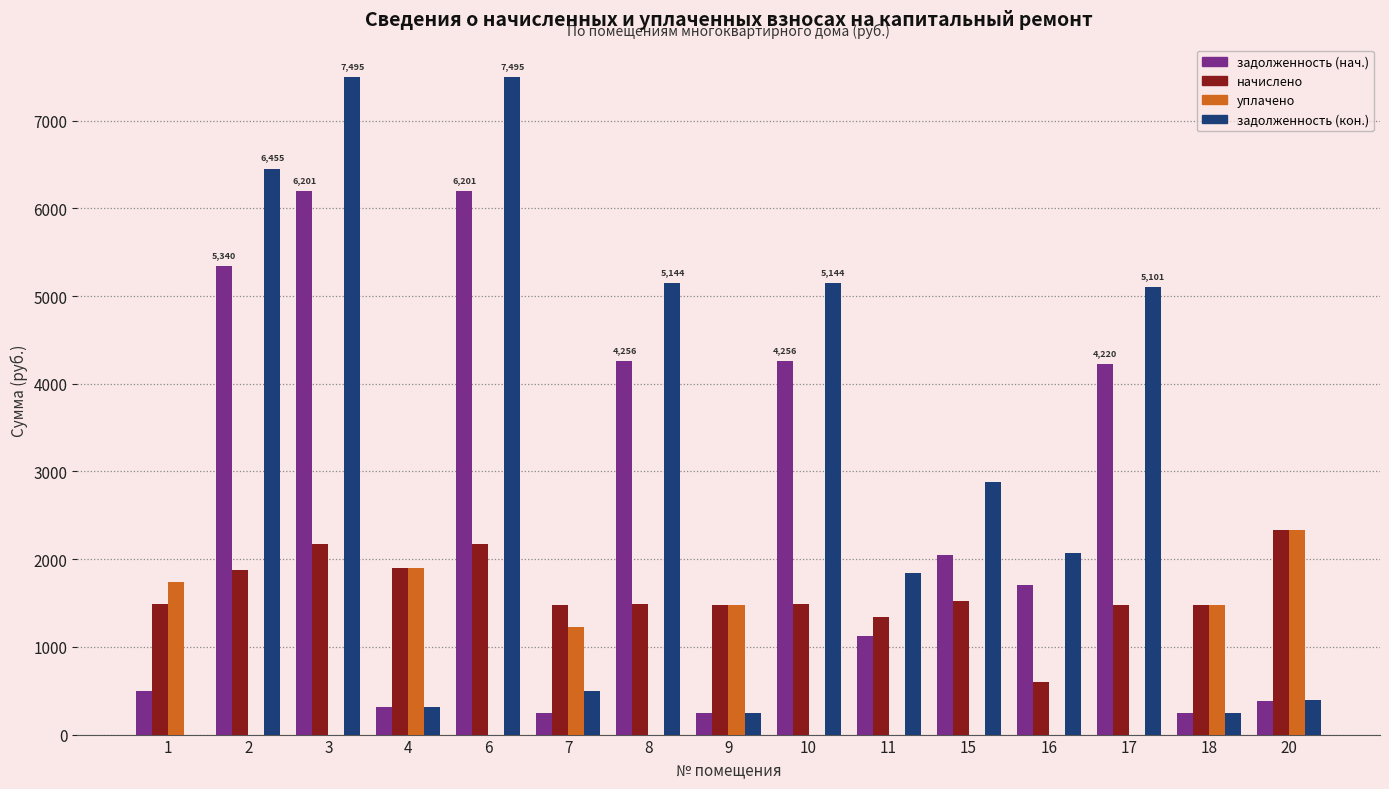

Which series has the largest total across all categories?

задолженность (кон.)